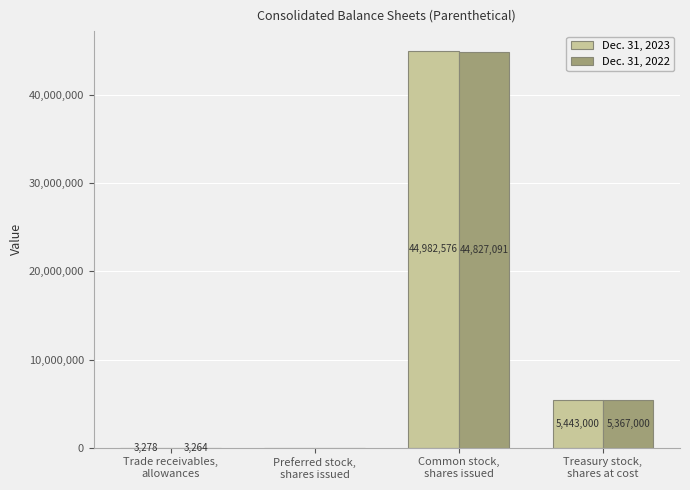

At which label does Dec. 31, 2023 first exceed 5443000?

Common stock,
shares issued